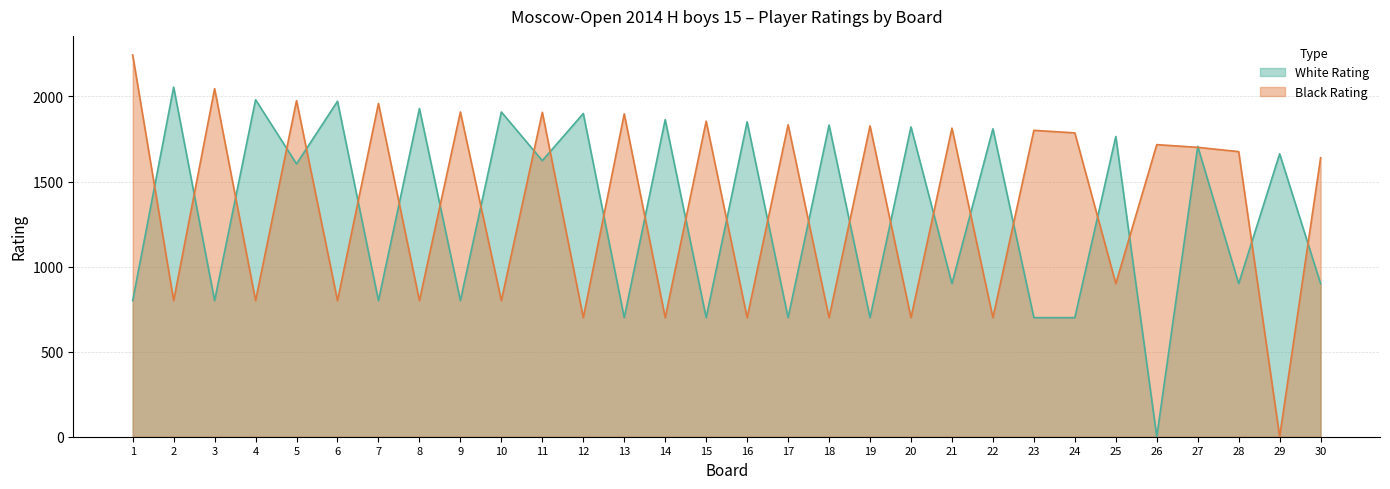

Which series has the largest total across all categories?

Black Rating